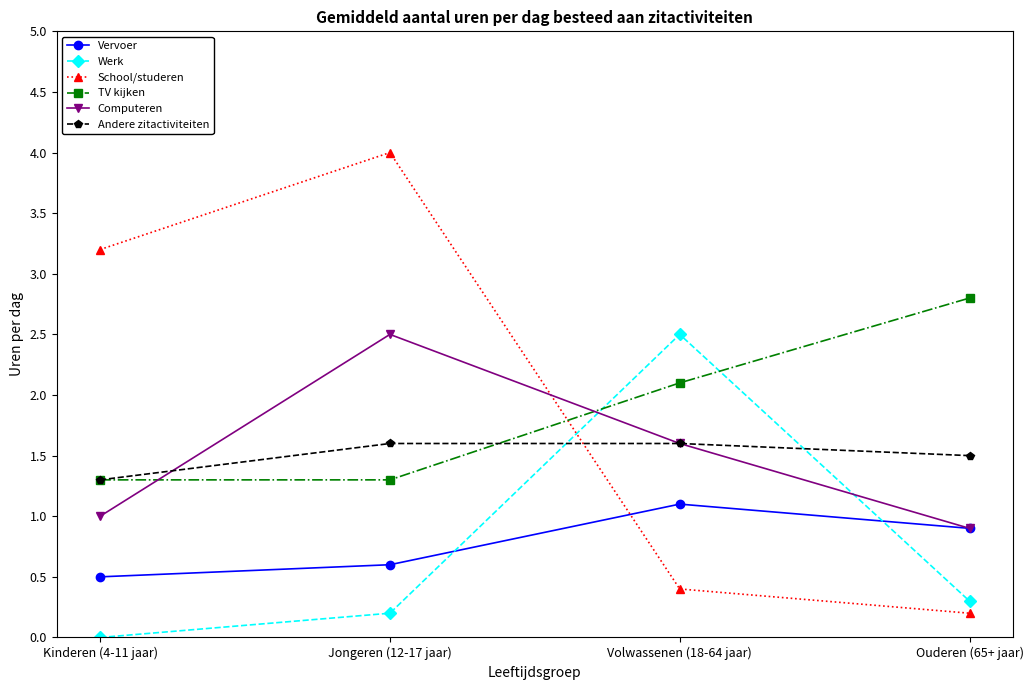

At which category does School/studeren reach its first local peak?

Jongeren (12-17 jaar)